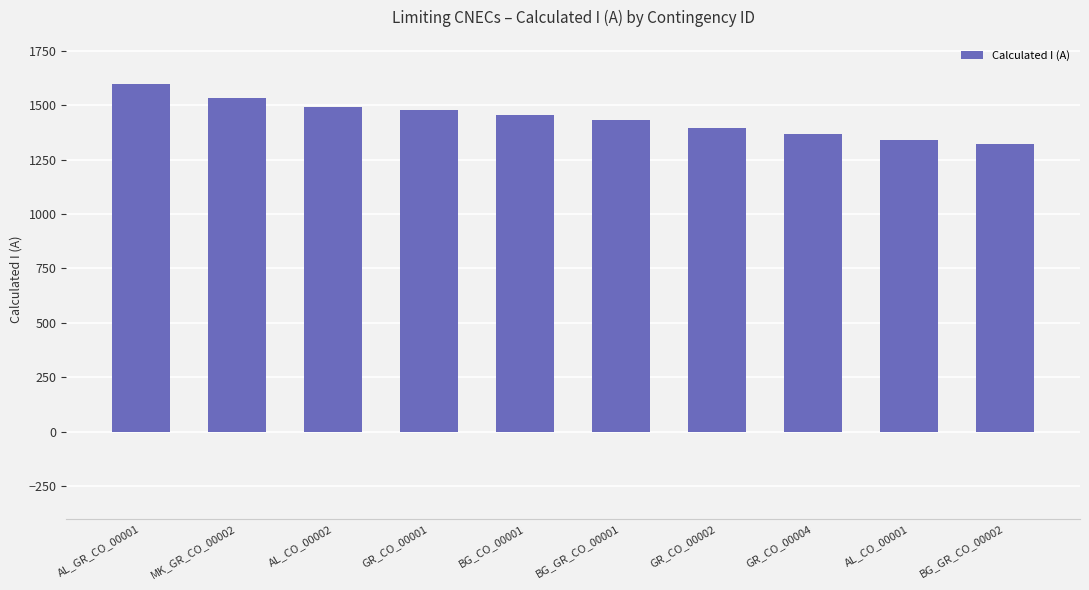

What is the average value?

1441